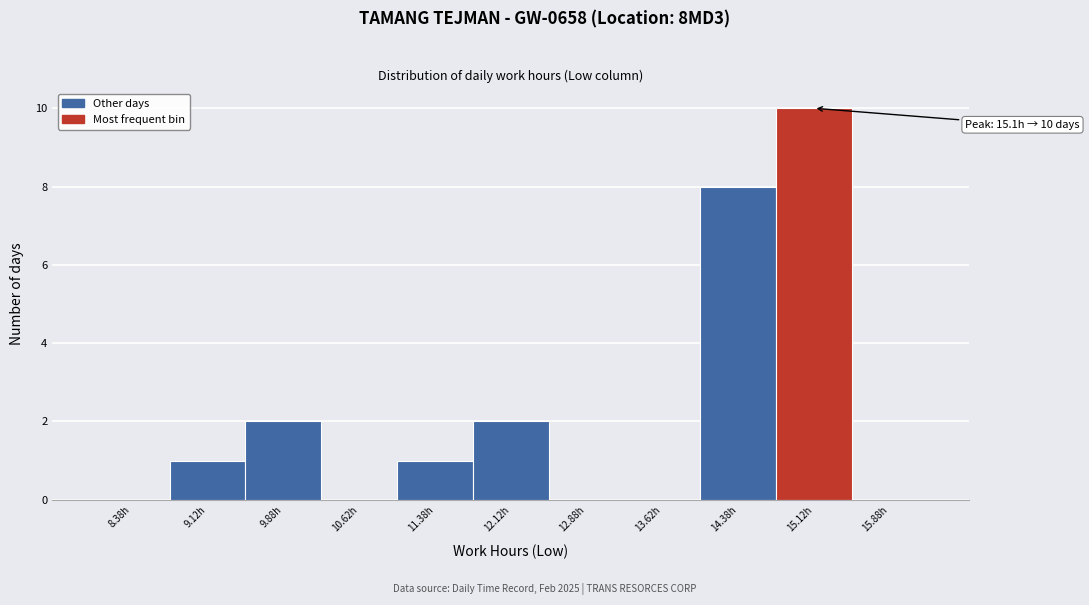

Which range on the x-axis has the tallest bar?

14.75 to 15.50